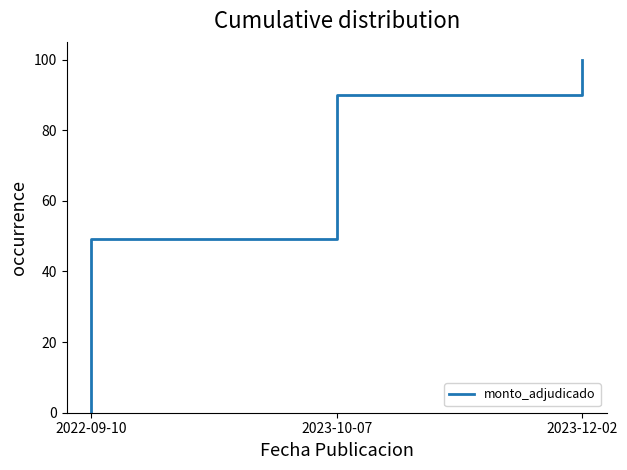

How many values are below 90?

2